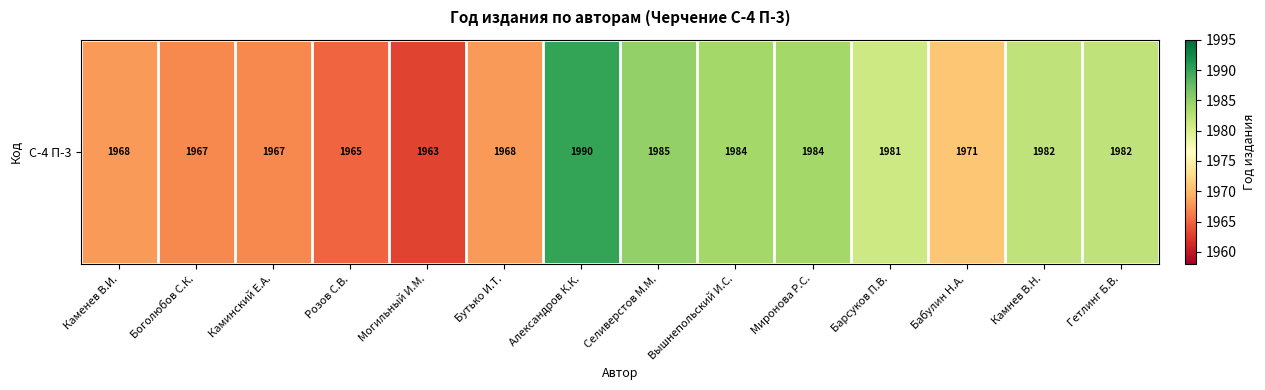

Where does the data first go above 1981?

Александров К.К.